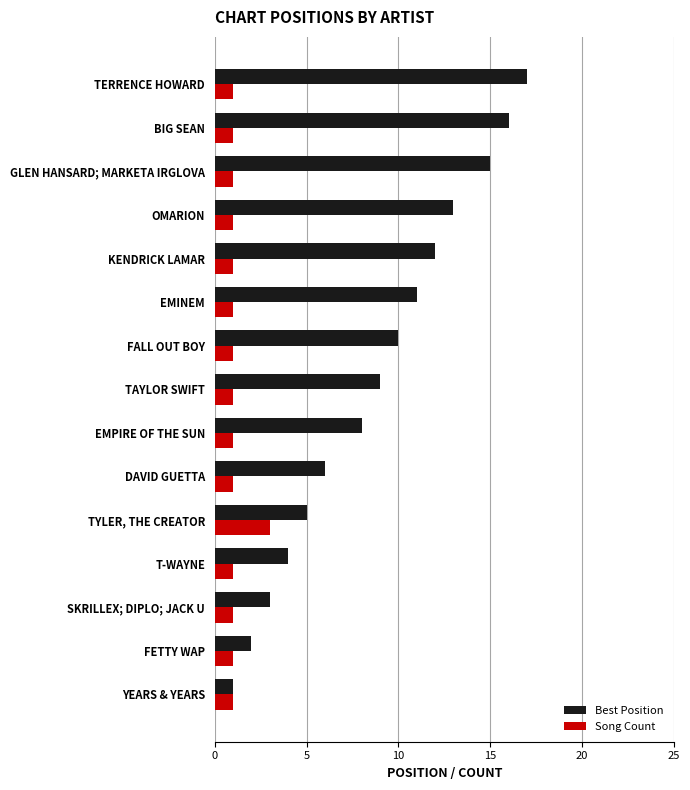

Is the value of Song Count at YEARS & YEARS greater than the value of Best Position at TYLER, THE CREATOR?

No